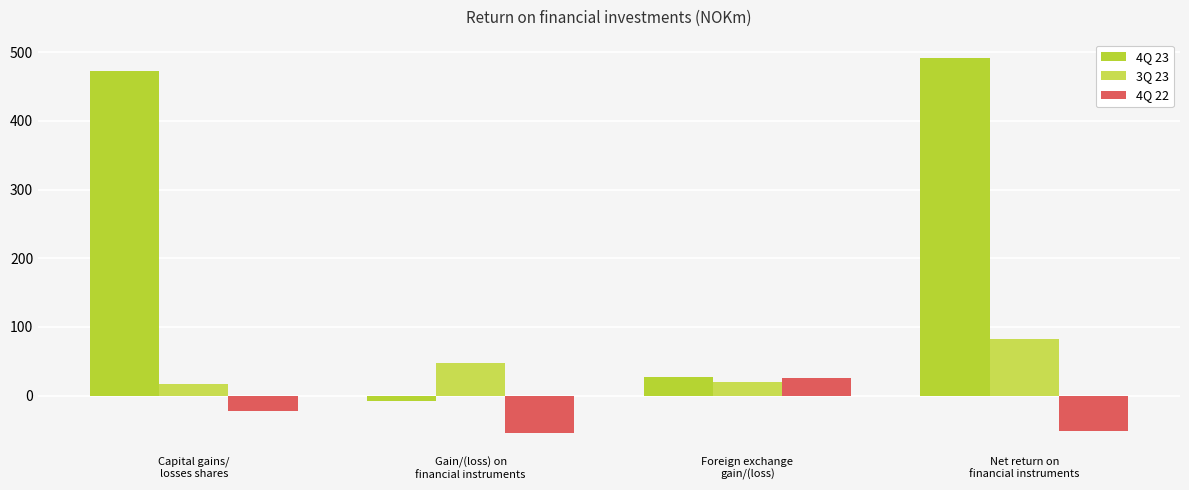

At how many categories does at least one series exceed 150?

2